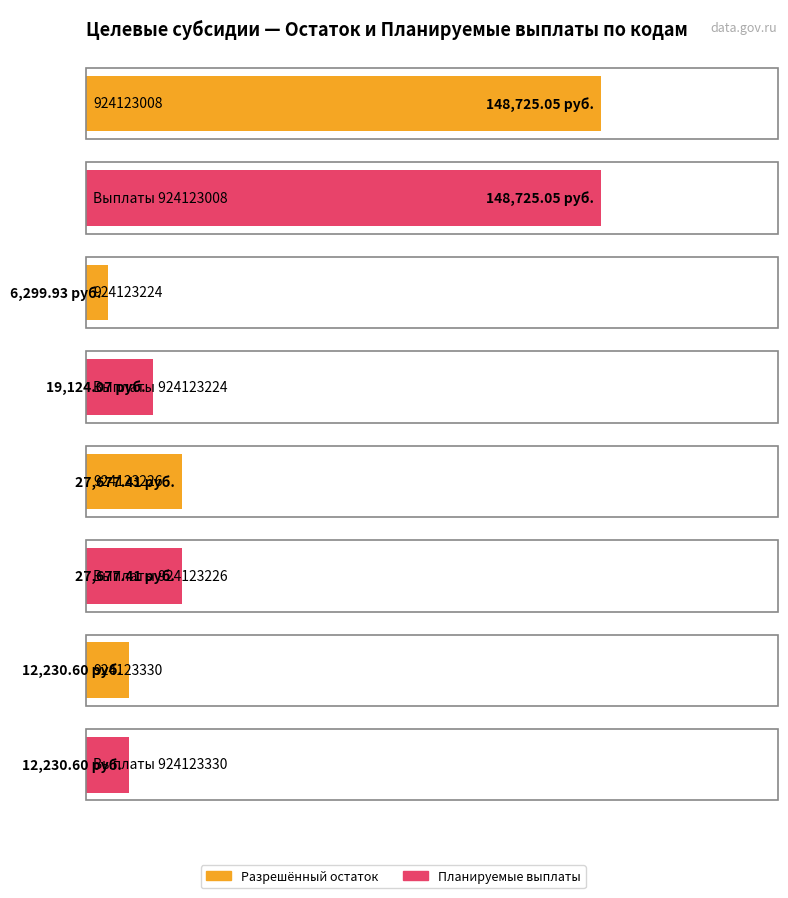

Does the chart contain any negative values?

No